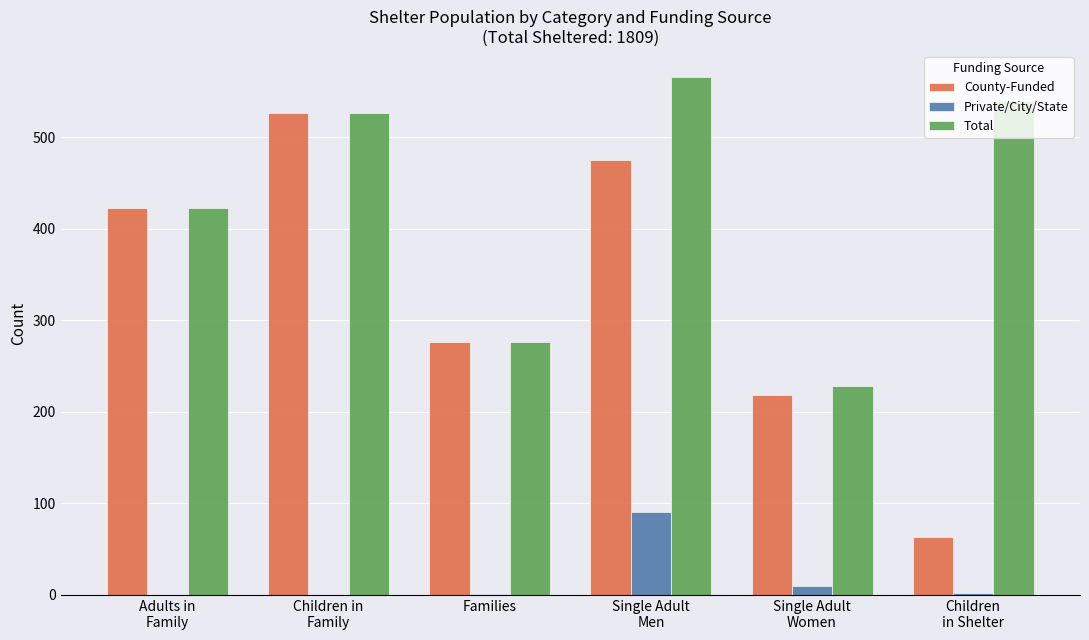

How many groups of bars are there?

6